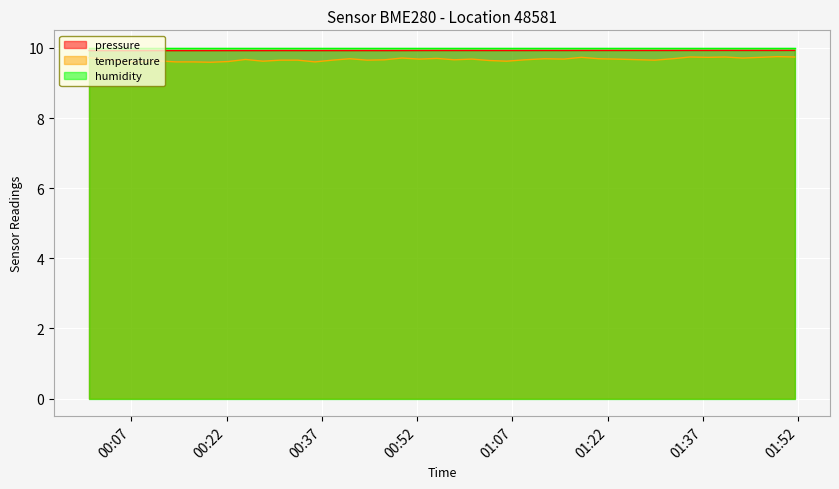

Which series has the widest spread of values?

temperature